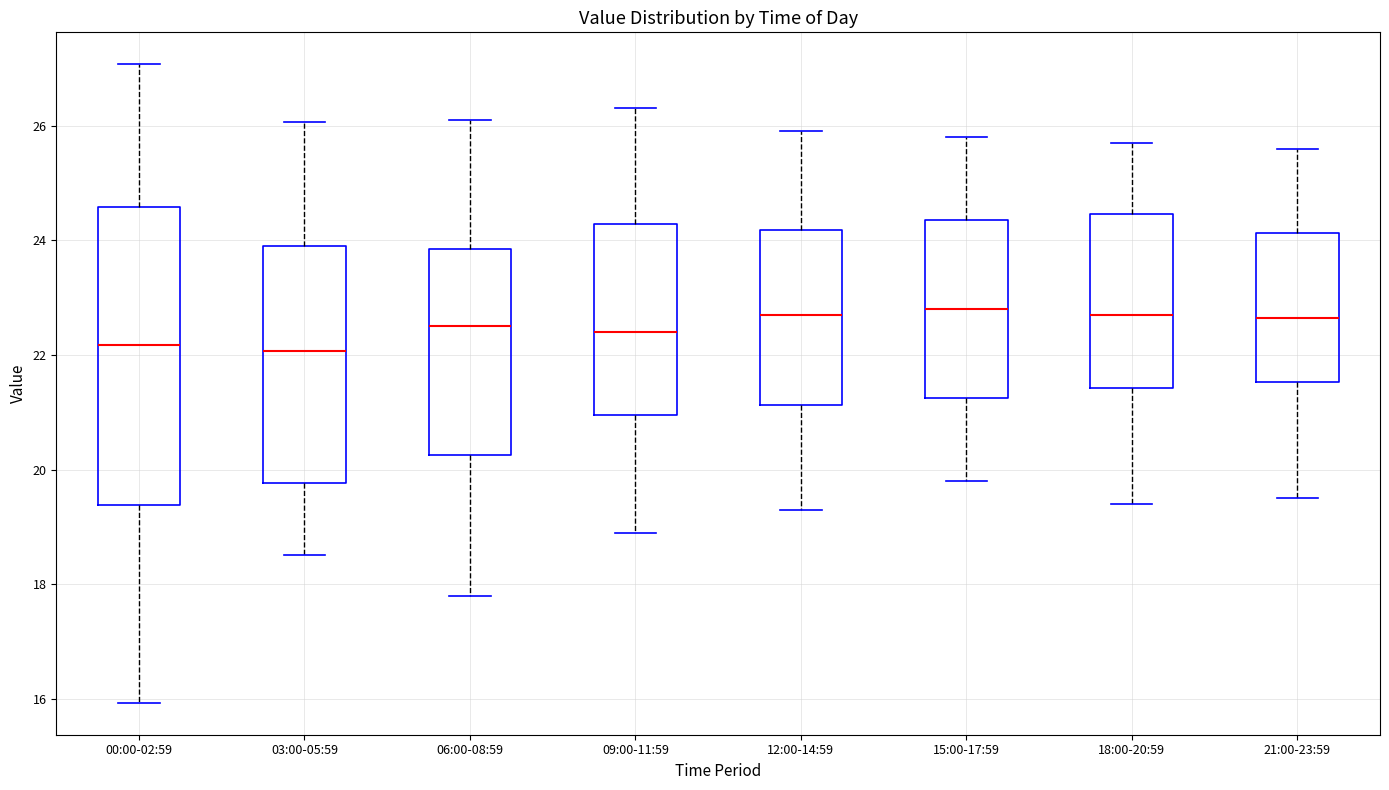

Reading left to right, read every box against the y-axis: the position of its median line, the range the box covers, and the ends of its whiskers. The values are not printed on the chart, so give them approximately, as read against the axis.

00:00-02:59: median 22.2, box 19.4 to 24.6, whiskers 16.0 to 27.0
03:00-05:59: median 22.0, box 19.8 to 23.8, whiskers 18.6 to 26.0
06:00-08:59: median 22.6, box 20.2 to 23.8, whiskers 17.8 to 26.2
09:00-11:59: median 22.4, box 21.0 to 24.2, whiskers 19.0 to 26.4
12:00-14:59: median 22.8, box 21.2 to 24.2, whiskers 19.4 to 26.0
15:00-17:59: median 22.8, box 21.2 to 24.4, whiskers 19.8 to 25.8
18:00-20:59: median 22.8, box 21.4 to 24.4, whiskers 19.4 to 25.8
21:00-23:59: median 22.6, box 21.6 to 24.2, whiskers 19.6 to 25.6